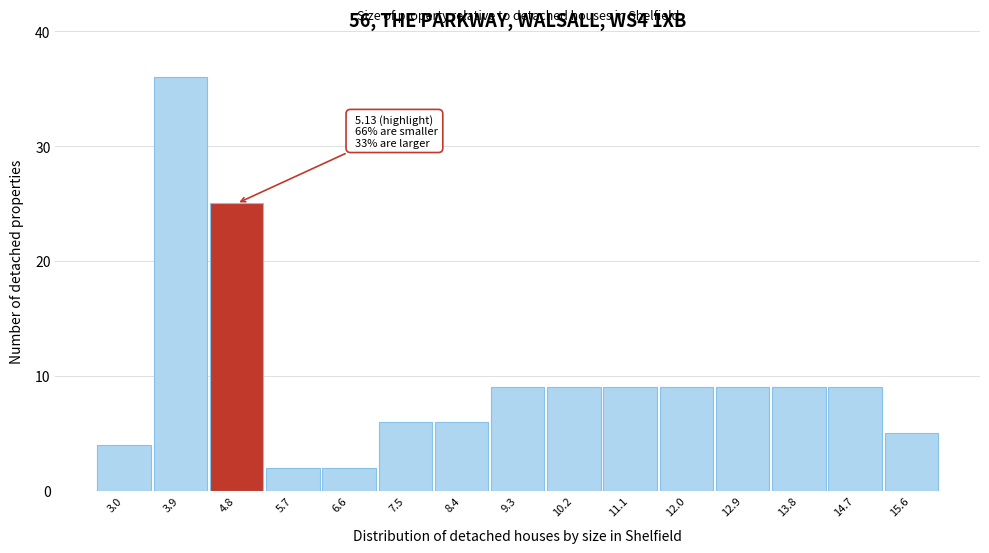

Reading left to right, transcribe all the data shown in this chart.

3.0=4	3.9=36	4.8=25	5.7=2	6.6=2	7.5=6	8.4=6	9.3=9	10.2=9	11.1=9	12.0=9	12.9=9	13.8=9	14.7=9	15.6=5